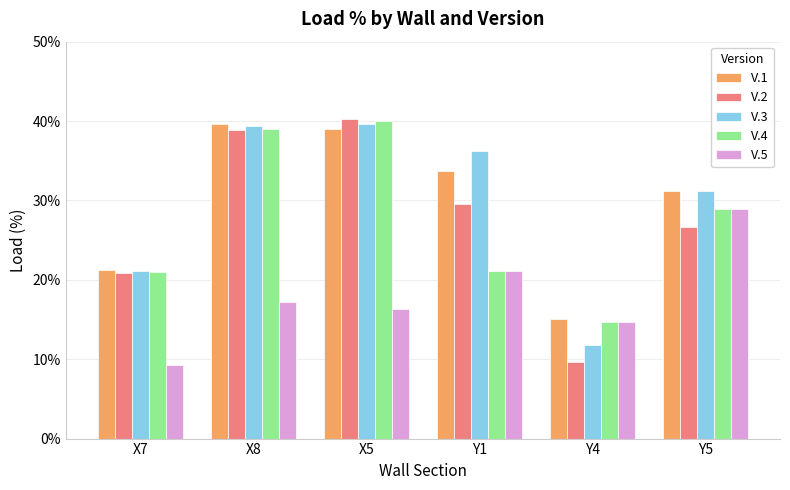

What position from the left is Y1?

4